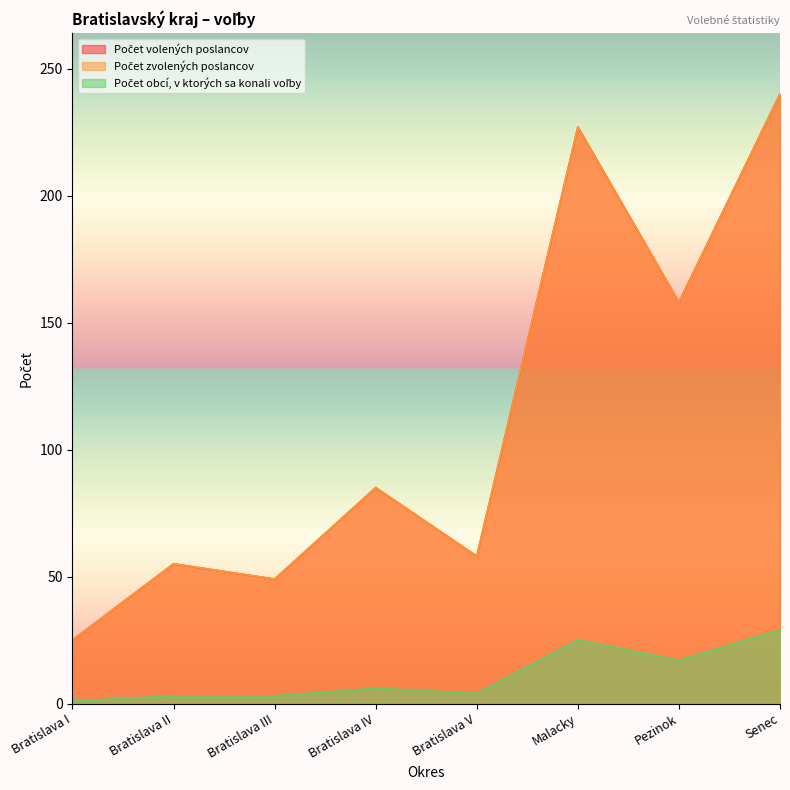

Which category has the highest value across all series?

Senec